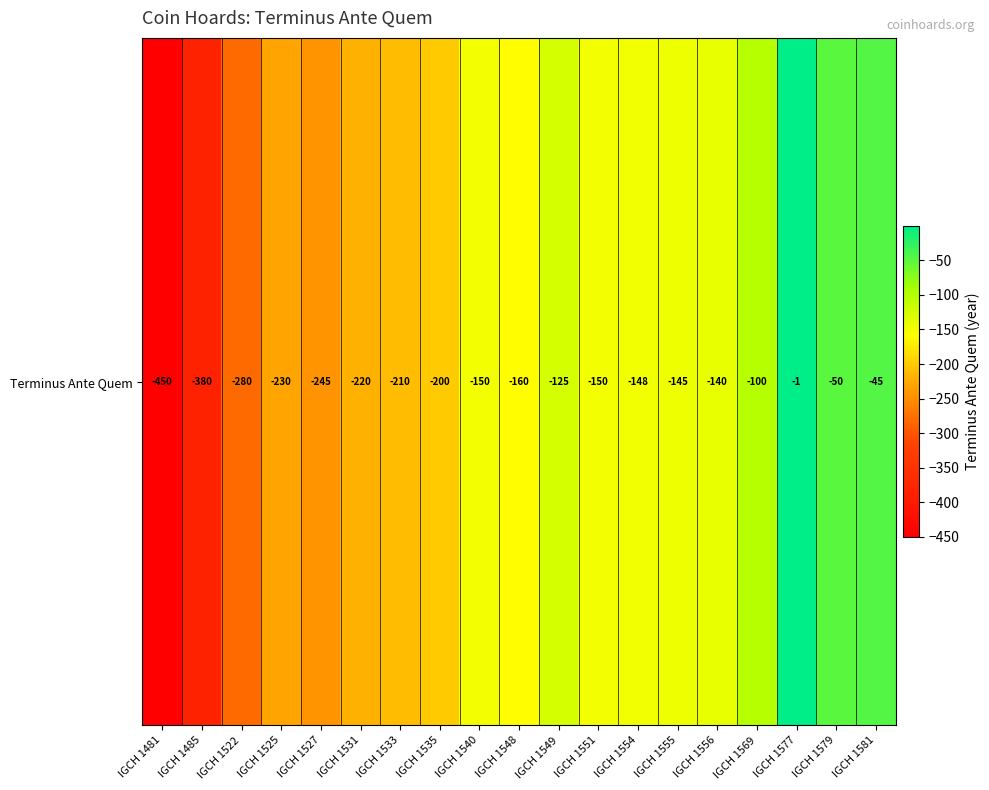

What is the average value?

-180